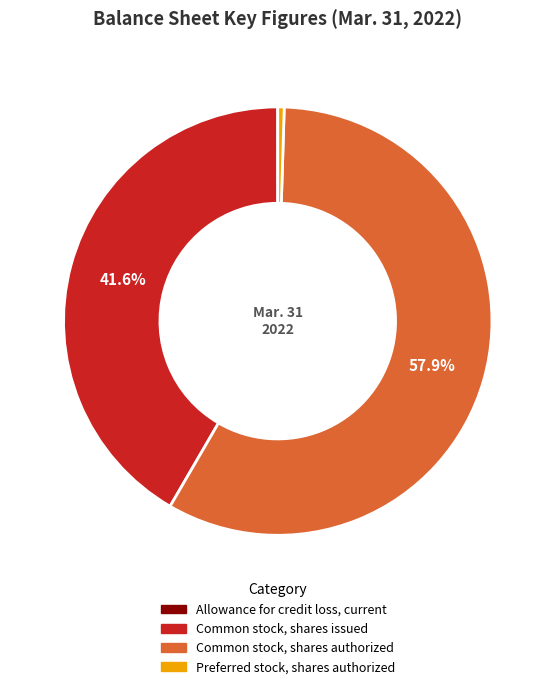

Is there a majority slice in this chart?

Yes